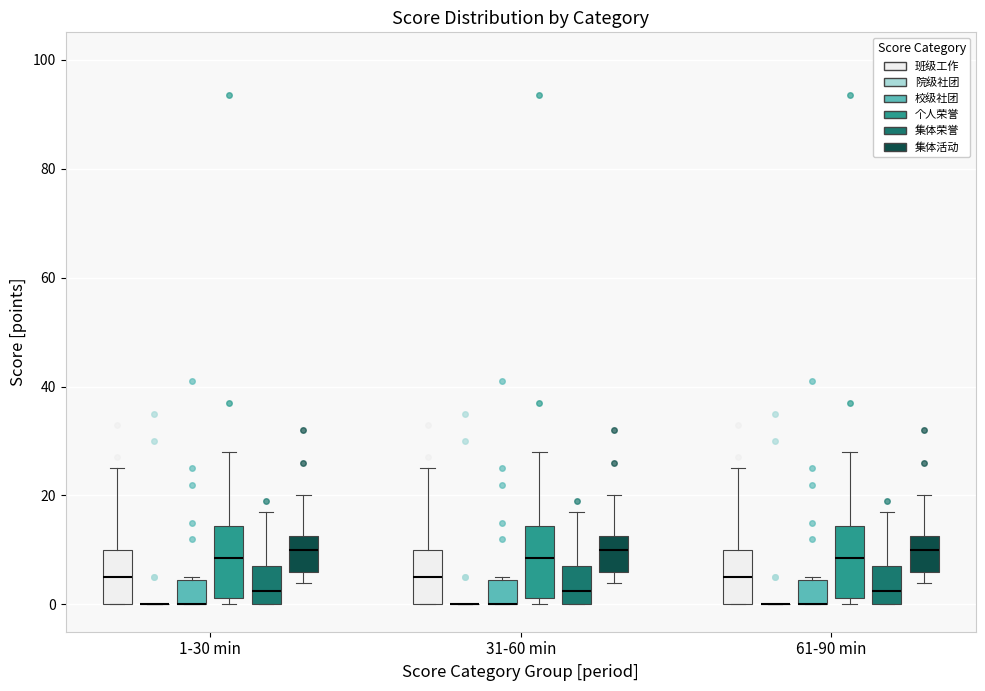

Where does the median line of the box for 1-30 min (班级工作) sit on the y-axis? The values are not printed on the chart, so give them approximately, as read against the axis.

6